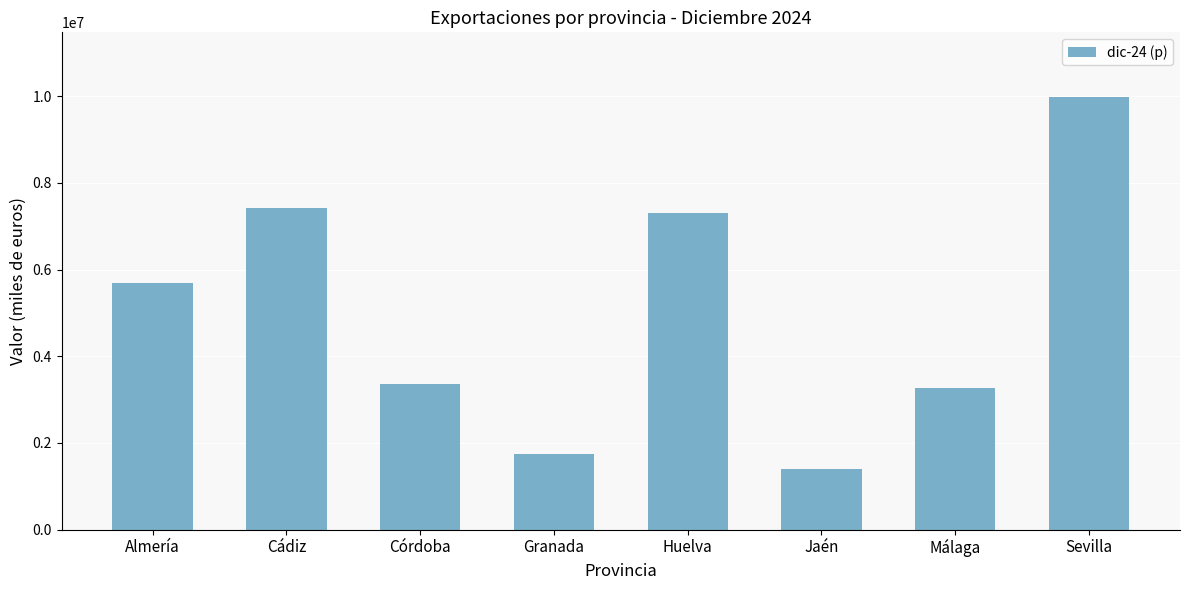

The chart shows a value of 2371479.0 at Jaén. True or false?

False